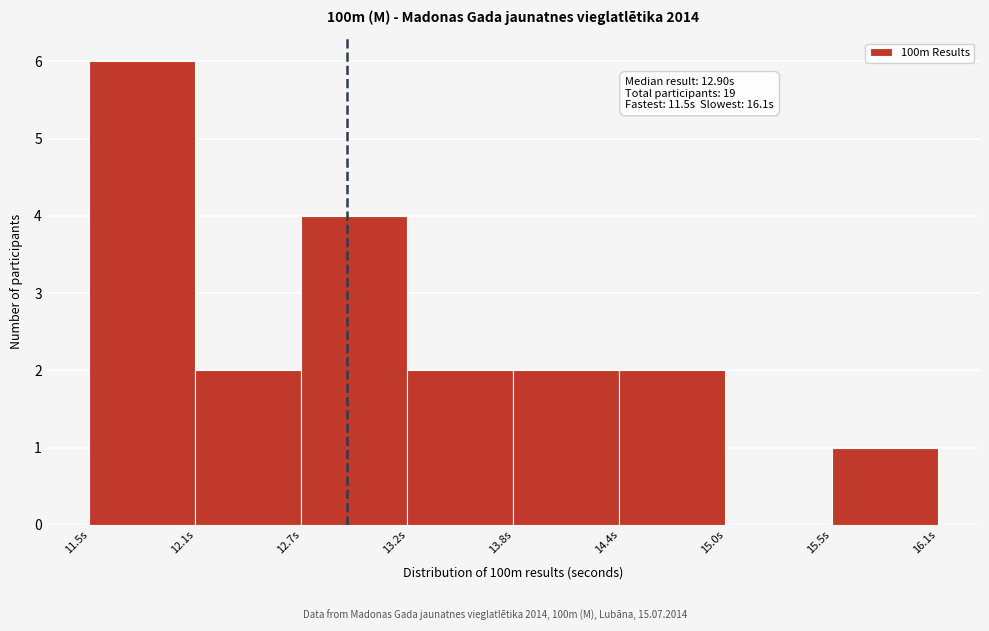

Which range on the x-axis has the tallest bar?

11.5 to 12.1